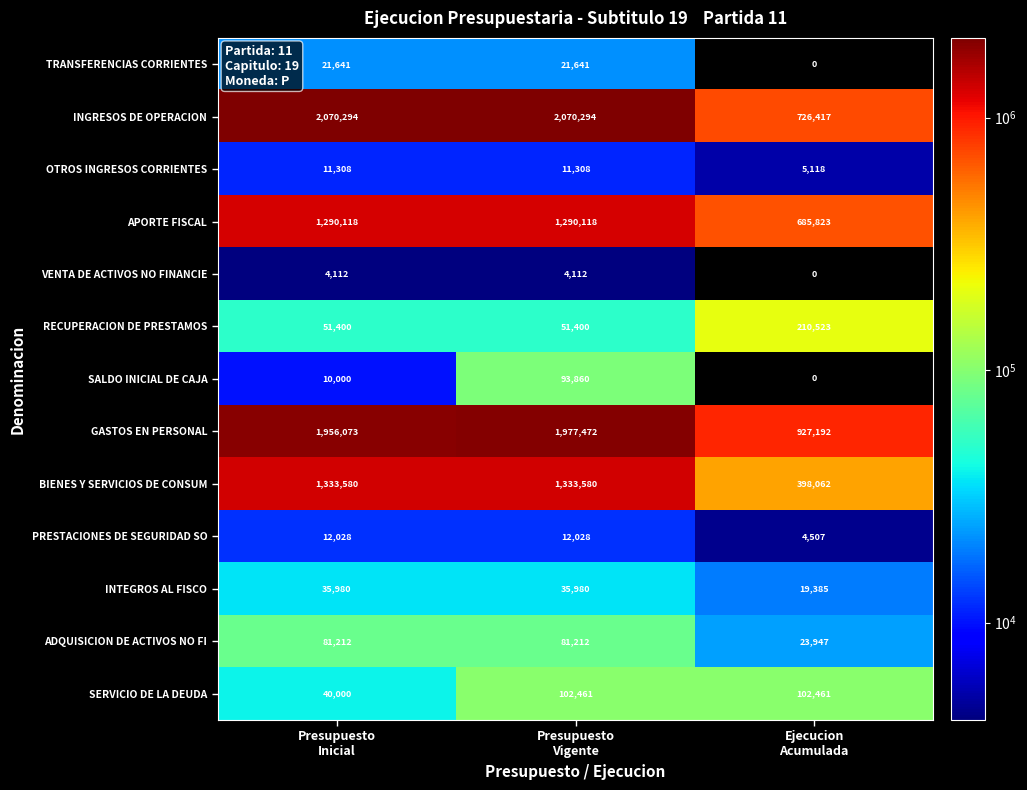

Count the OTROS INGRESOS CORRIENTES values in the range 5118 to 11308.

3